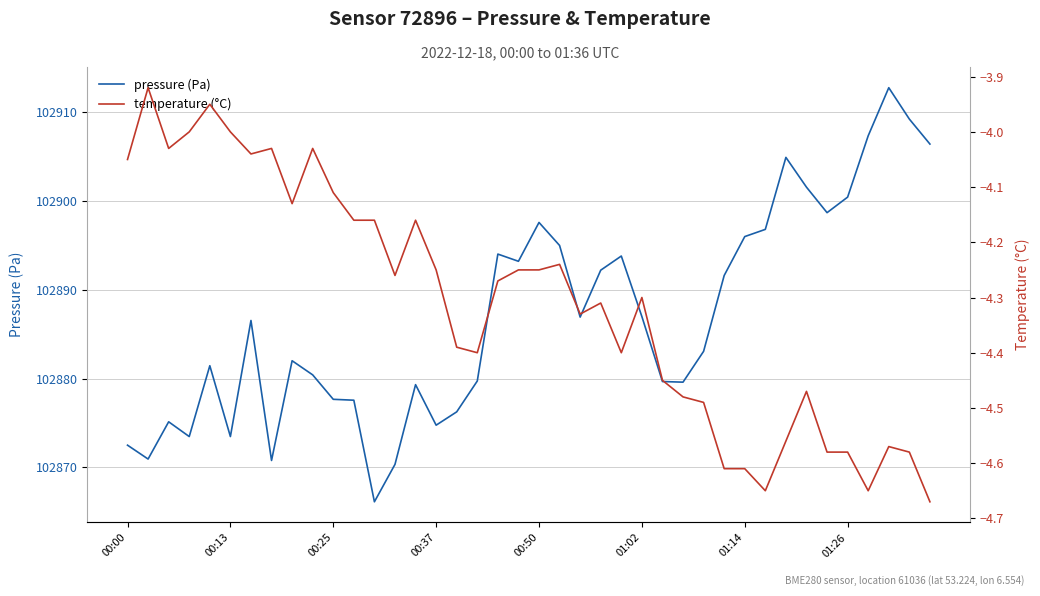

What is the value of the pressure (Pa) point at the 28th from the left?

102879.6